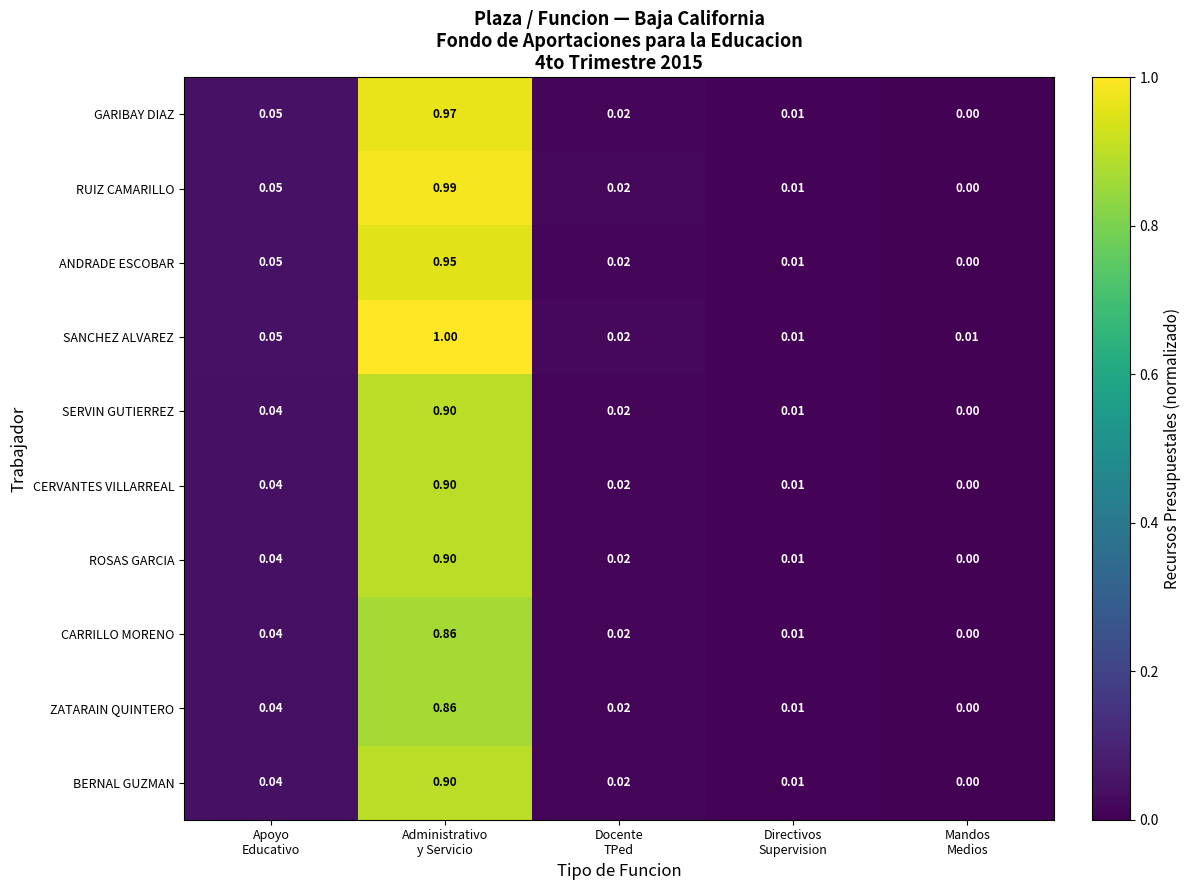

What is the greatest value displayed?

1.0